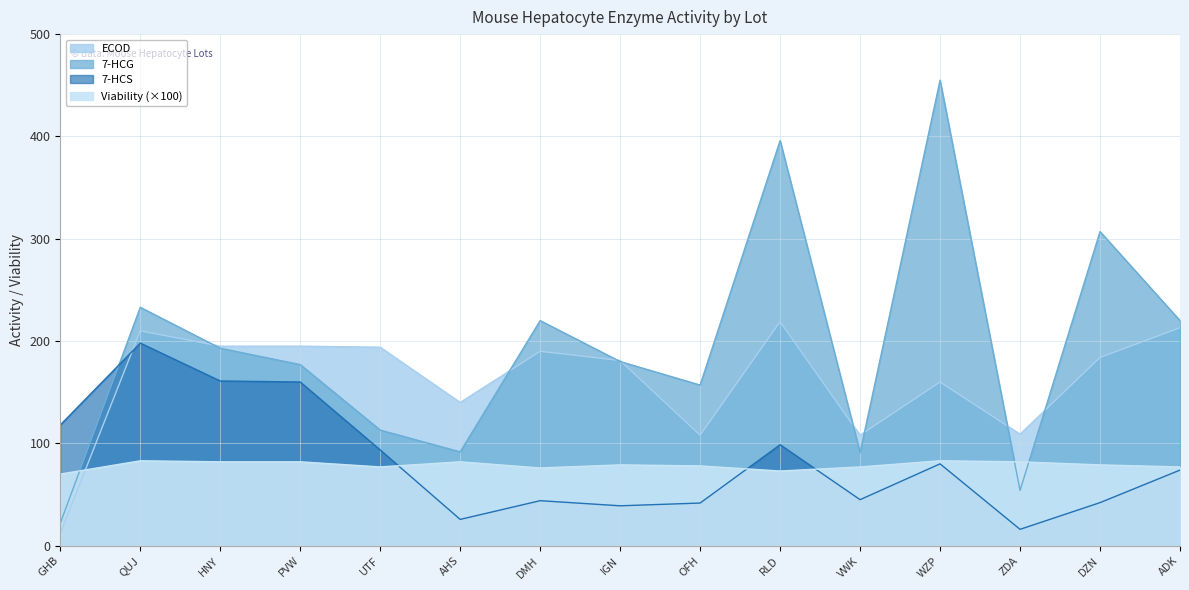

Read the 7-HCG value at AHS.

91.7